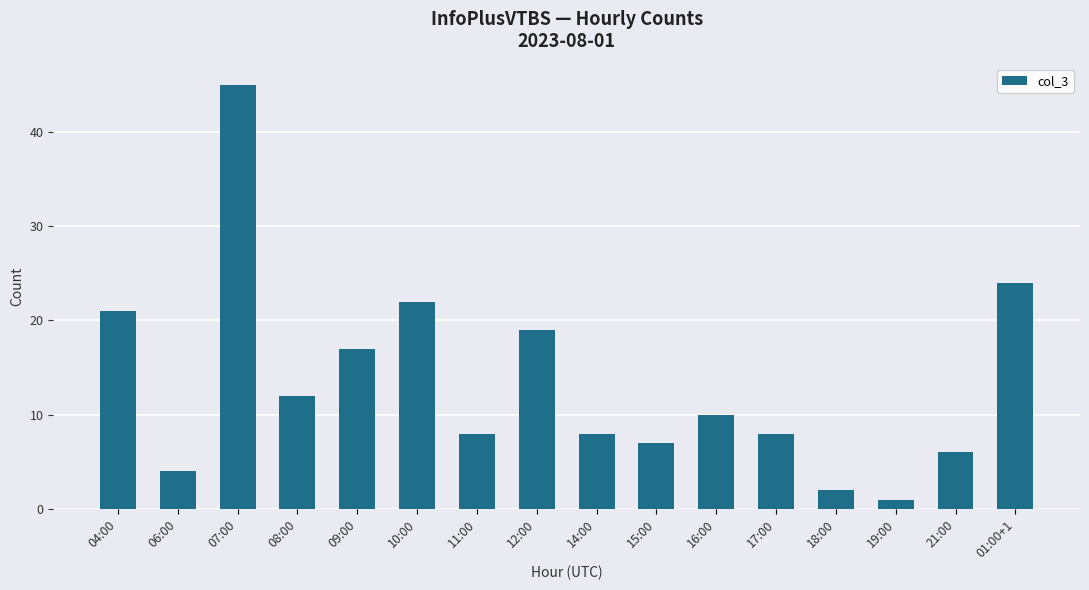

Reading right to left, list all the values displayed in this chart.

24	6	1	2	8	10	7	8	19	8	22	17	12	45	4	21